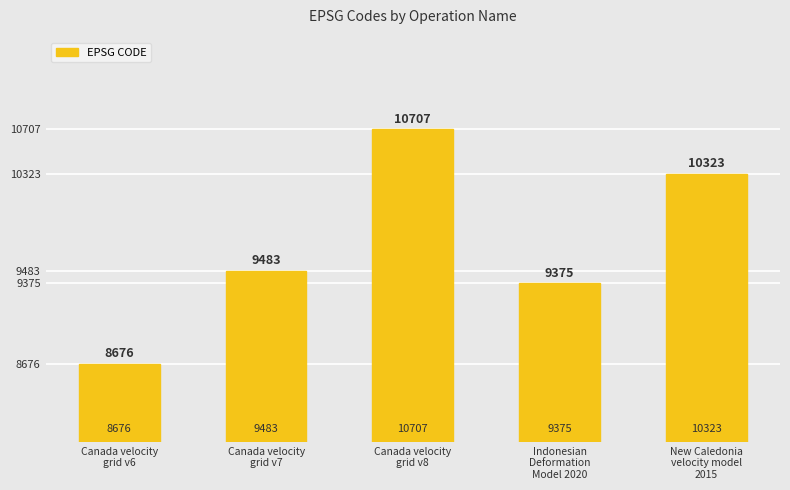

How many bars are there in total?

5